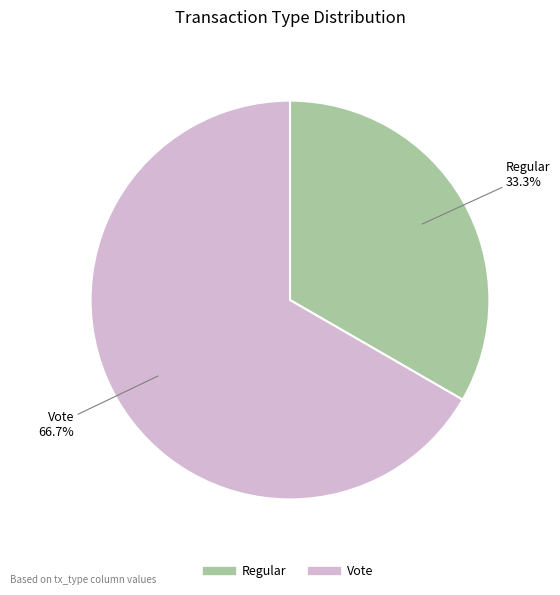

What percentage do Regular and Vote together represent?

100.0%